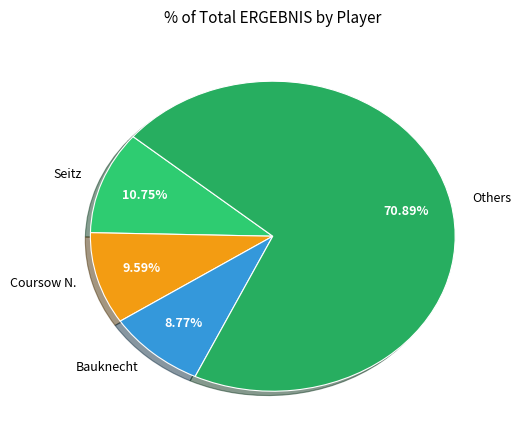

Which category has the smallest portion of the pie?

Bauknecht